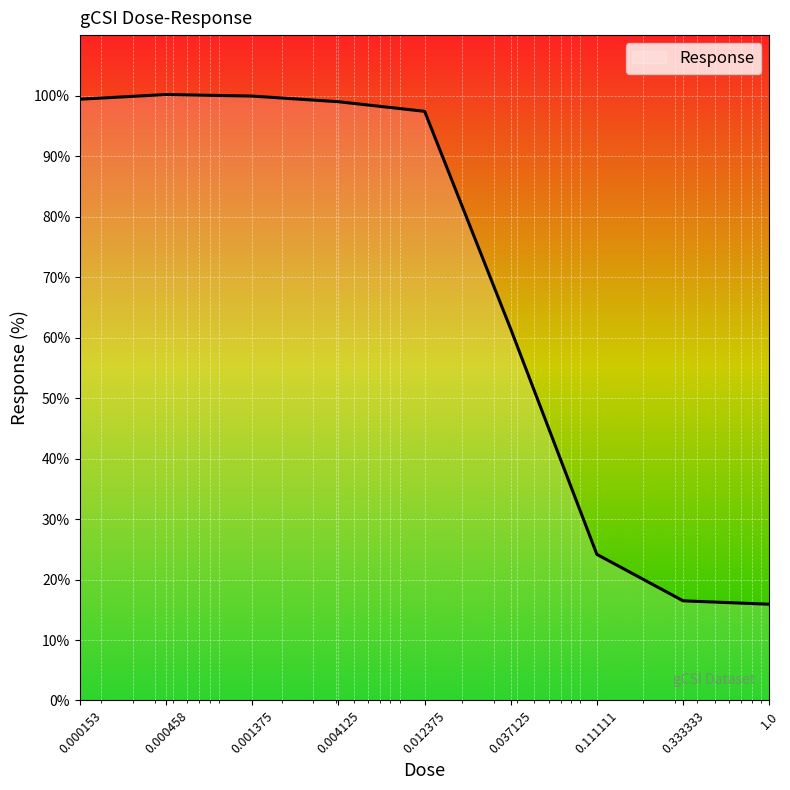

What is the difference between the maximum and minimum values?

84.3